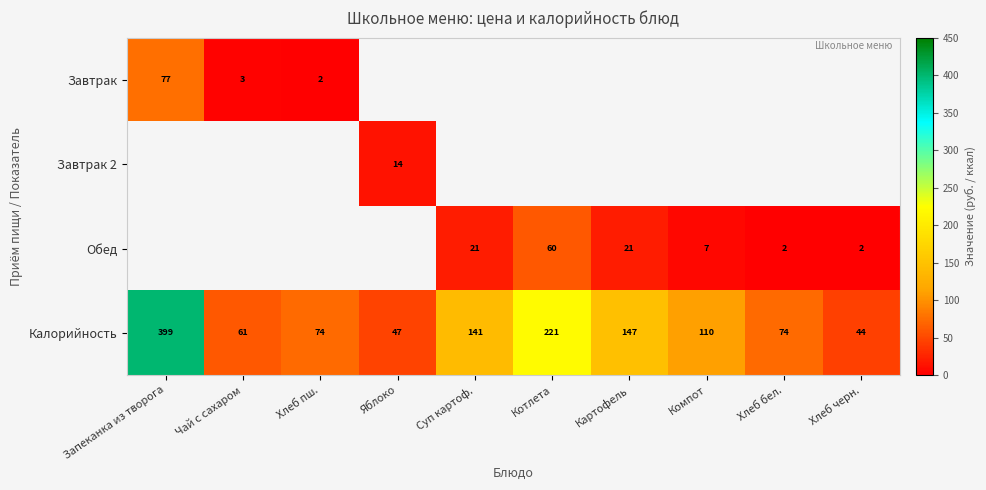

Is it true that Калорийность equals 198.3 at Компот?

False